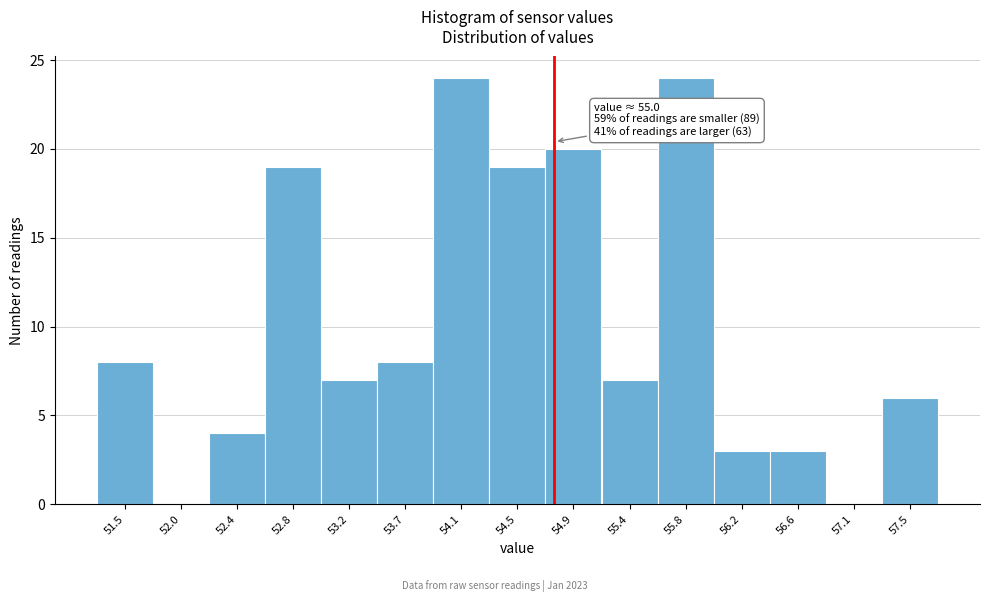

Reading left to right, list all the values displayed in this chart.

51.5=8	52.0=0	52.4=4	52.8=19	53.2=7	53.7=8	54.1=24	54.5=19	54.9=20	55.4=7	55.8=24	56.2=3	56.6=3	57.1=0	57.5=6